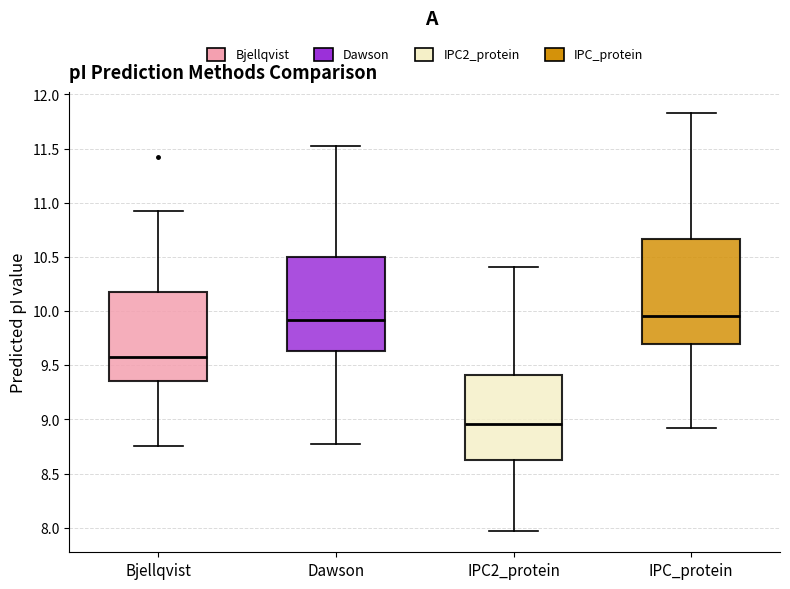

Where does the lower whisker of the box for Bjellqvist end on the y-axis? The values are not printed on the chart, so give them approximately, as read against the axis.

8.75